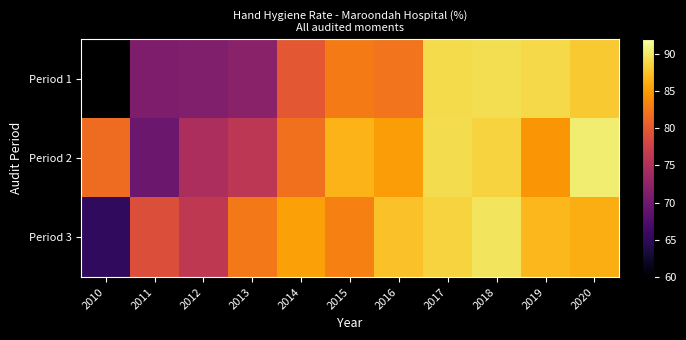

What is the greatest value displayed?

90.3